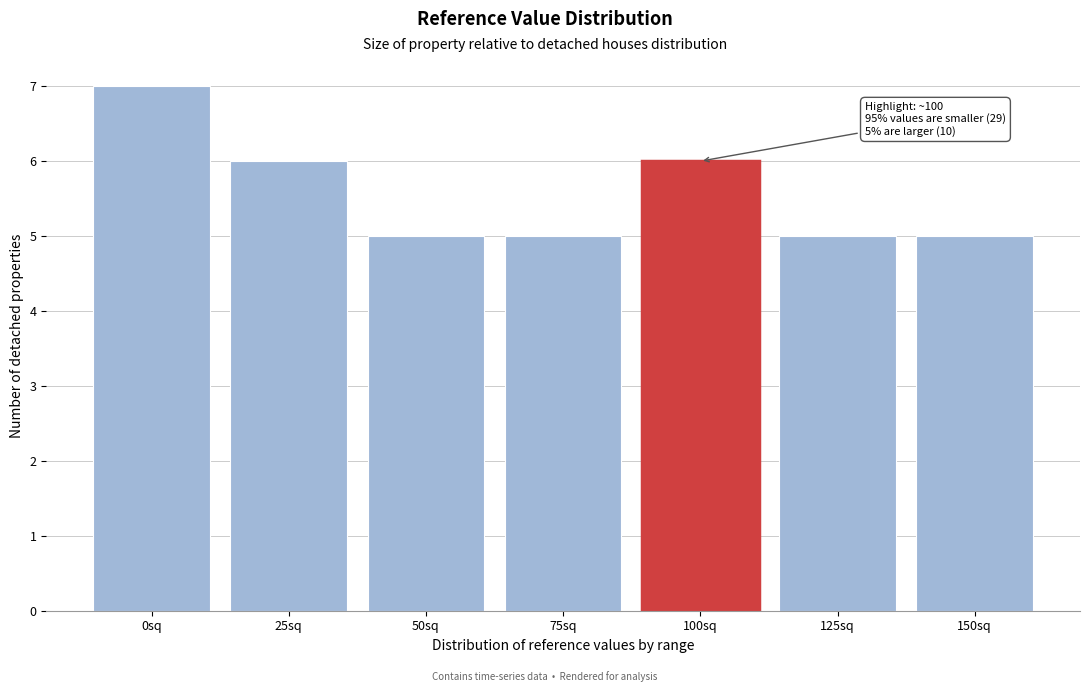

Reading left to right, list all the values displayed in this chart.

0sq=7	25sq=6	50sq=5	75sq=5	100sq=6	125sq=5	150sq=5